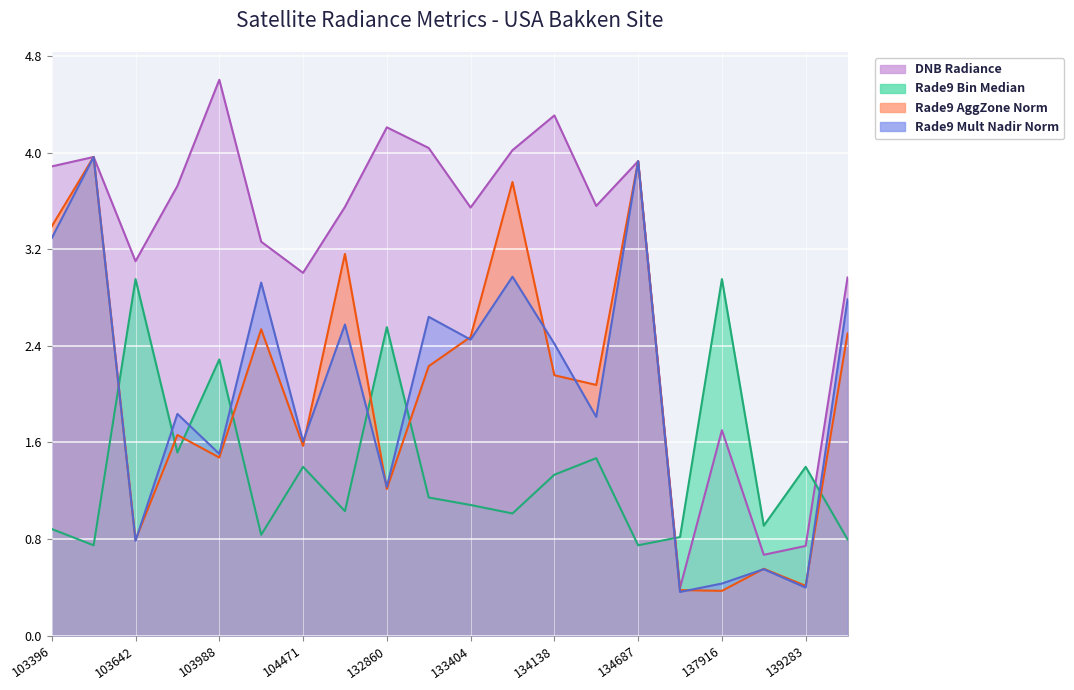

Between 103988 and 103515, which is larger?

103988